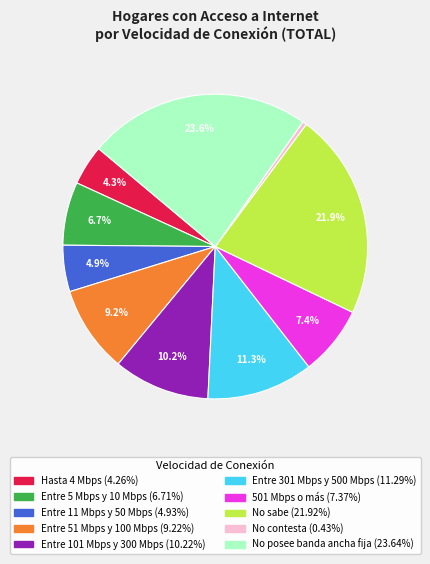

How many segments does this pie chart have?

10